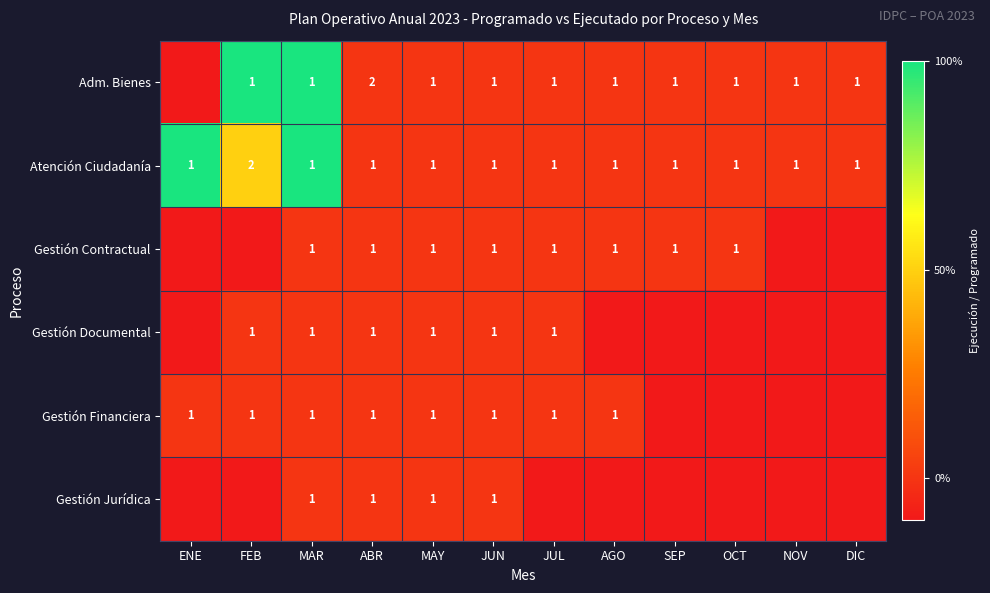

What is the total value across all series at MAR?

6.0